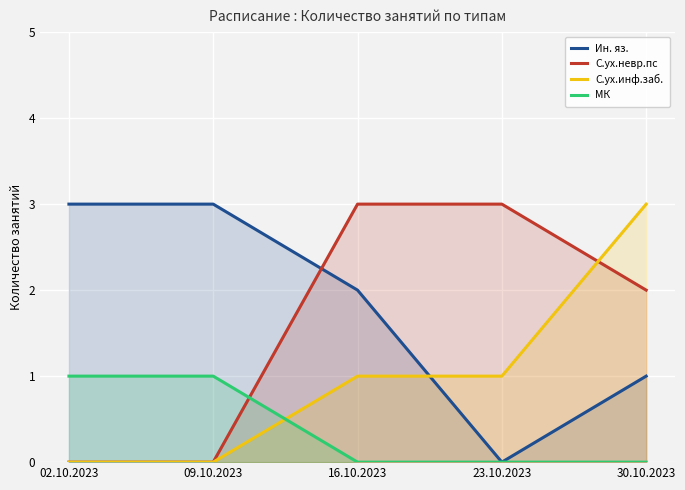

Count the number of categories in the chart.

5